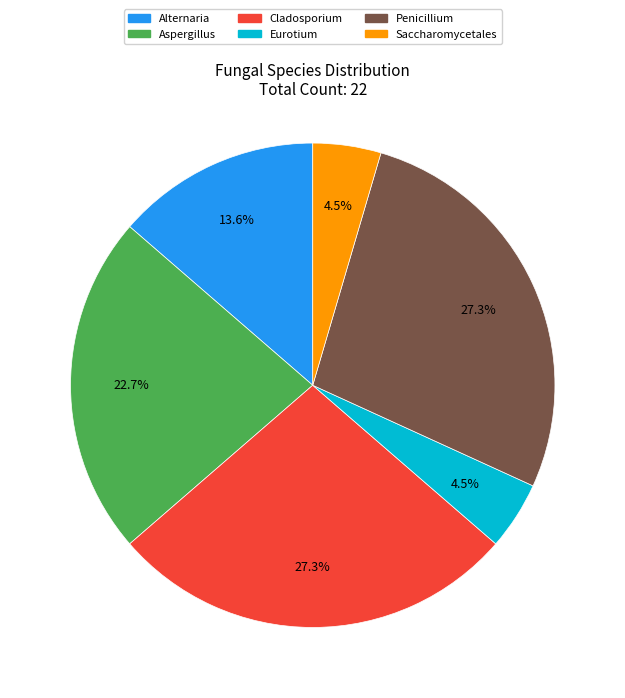

Do Saccharomycetales and Alternaria together represent more than half of the pie?

No